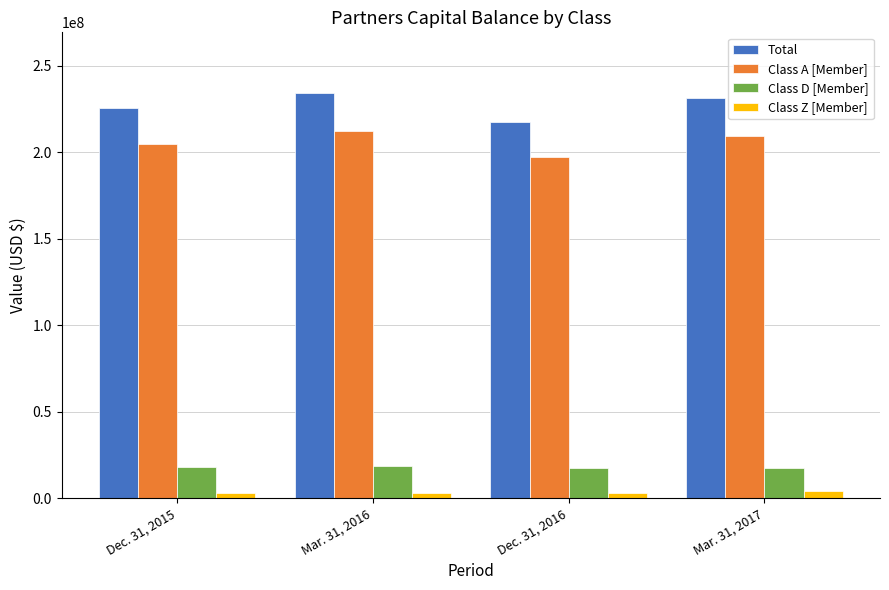

Which series has the largest total across all categories?

Total